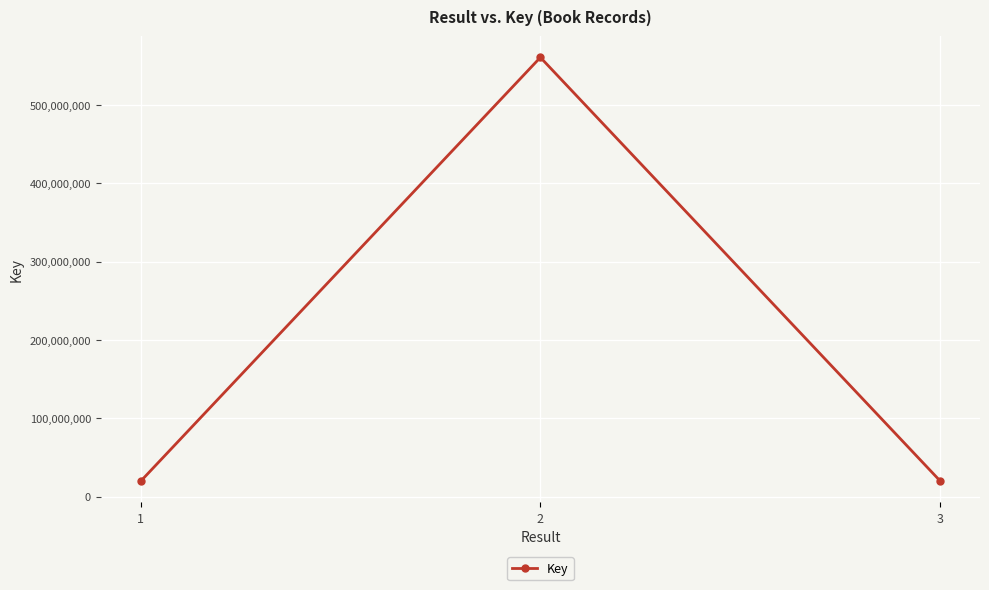

What is the value of the 3rd point from the left?

20053070